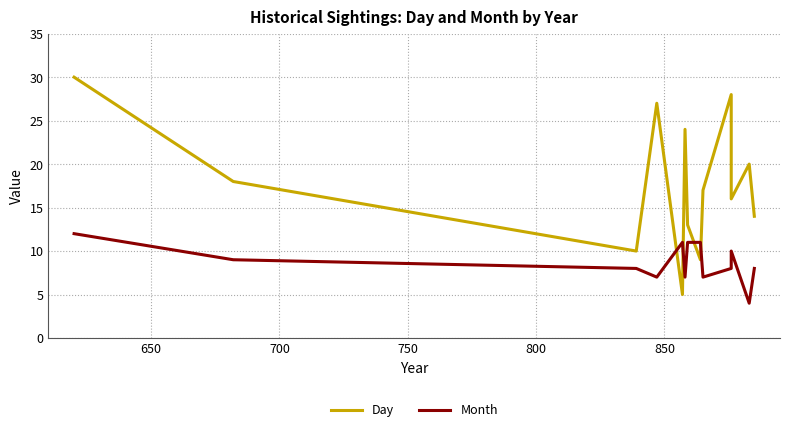

How many data points in Month are less than 8?

4